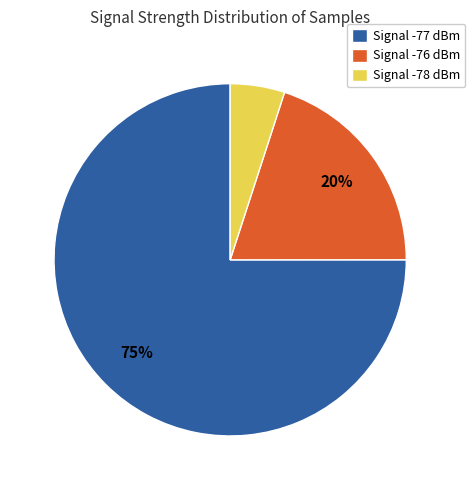

The Signal -76 dBm slice represents 13% of the pie. True or false?

False